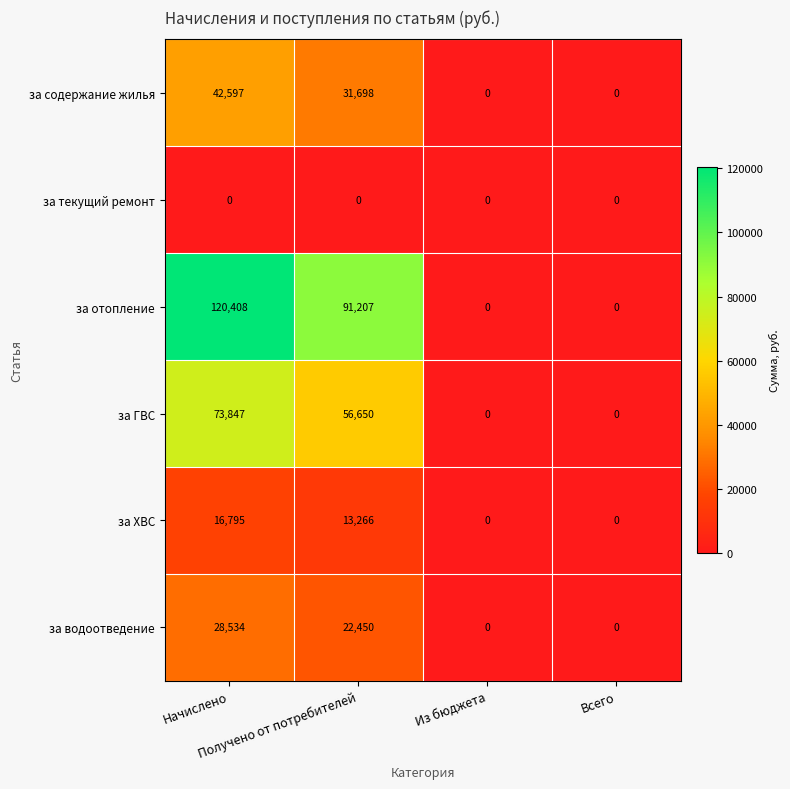

What is the maximum value for за содержание жилья?

42597